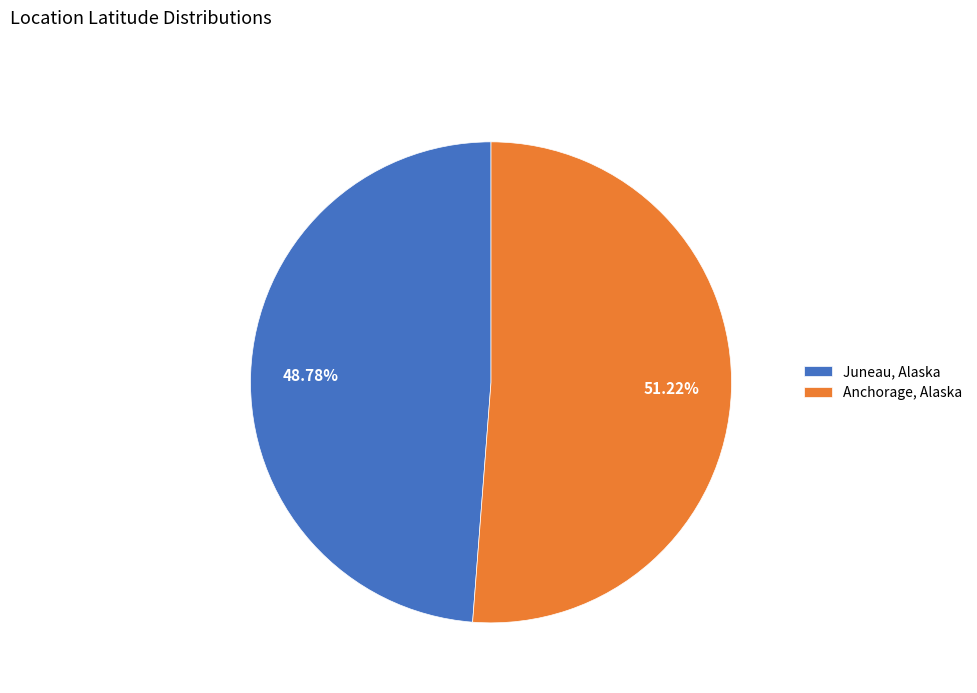

Which category has the biggest portion of the pie?

Anchorage, Alaska